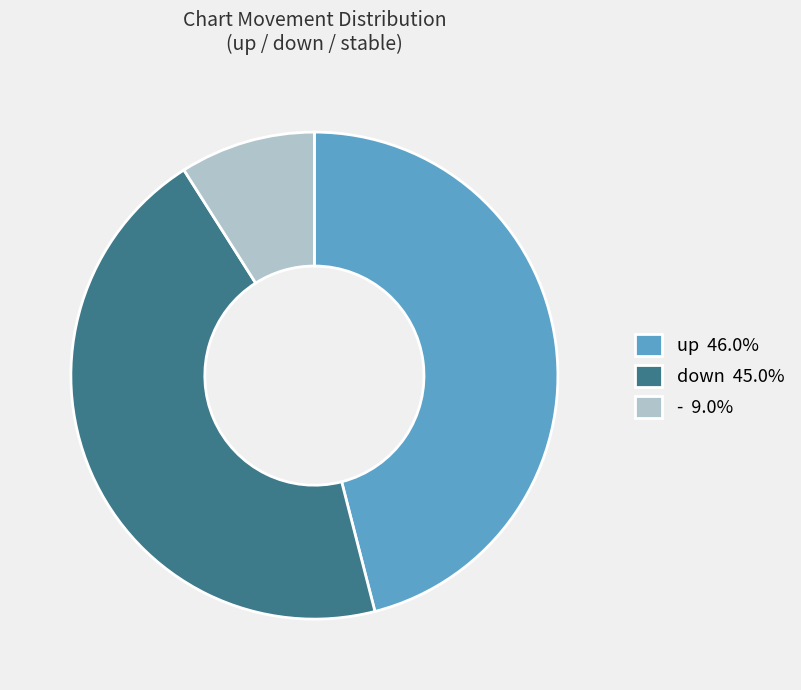

Which has a higher value, down or up?

up